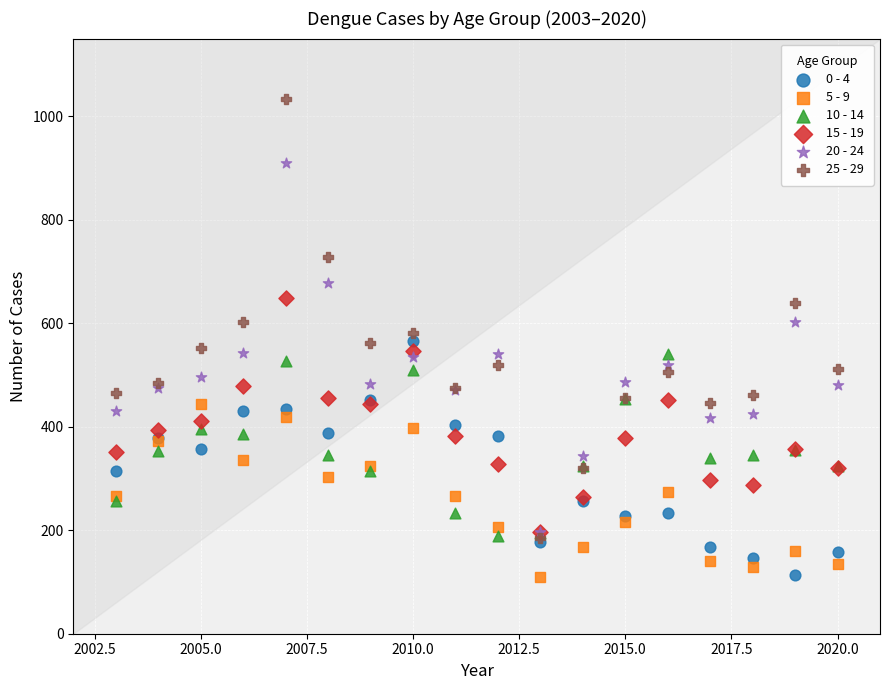

Which series has the largest Y range (max minus min)?

25 - 29